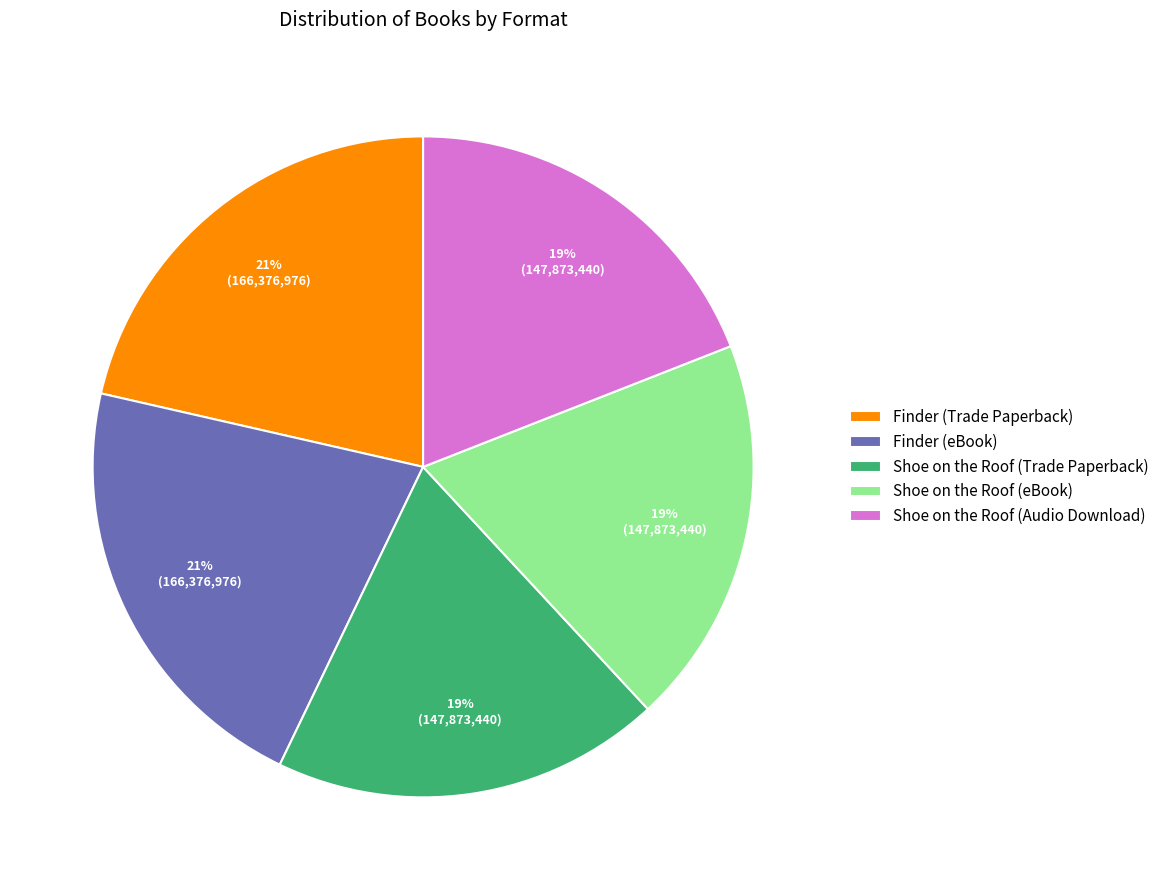

Is there a majority slice in this chart?

No